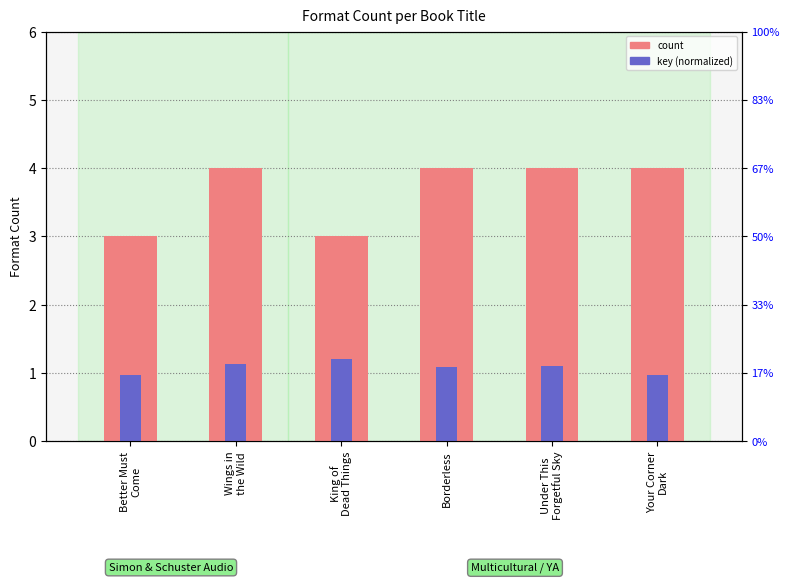

What is the label of the 5th bar from the right?

Wings in
the Wild